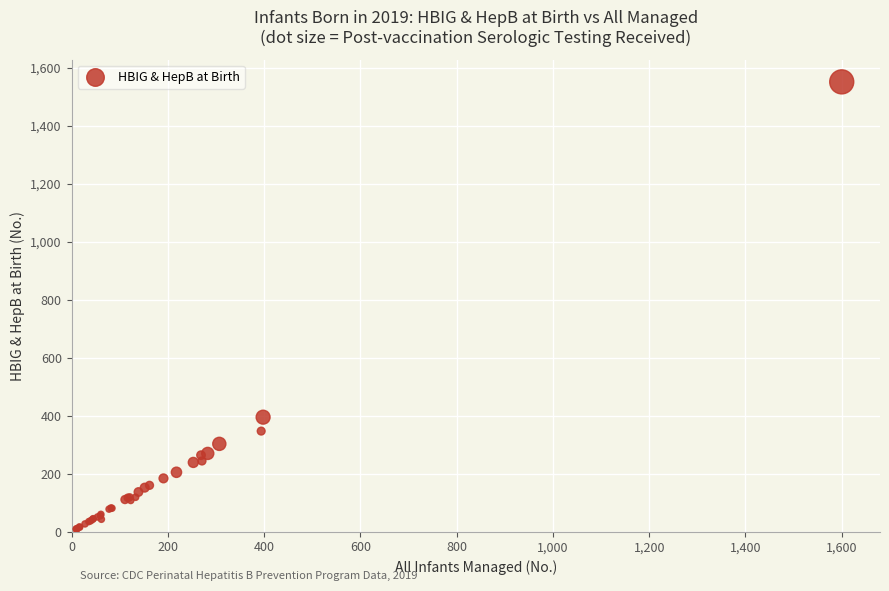

What Y value in the scatter plot is closest to 780?

395